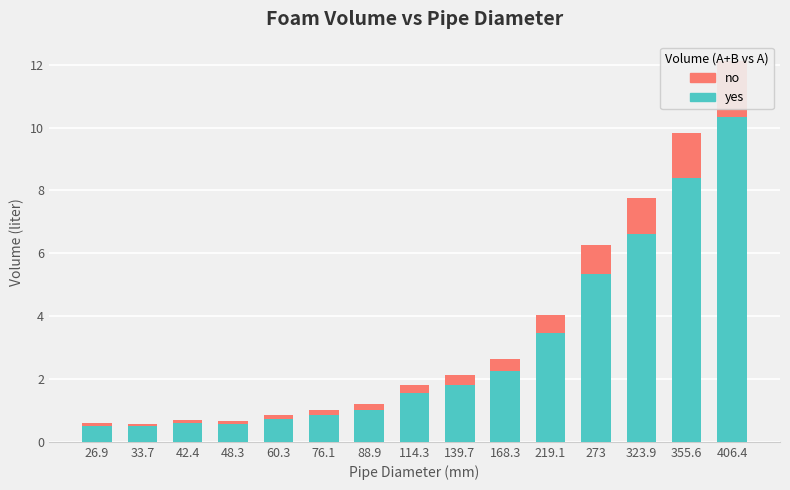

What is the difference between the second highest and minimum values in the yes series?

7.9